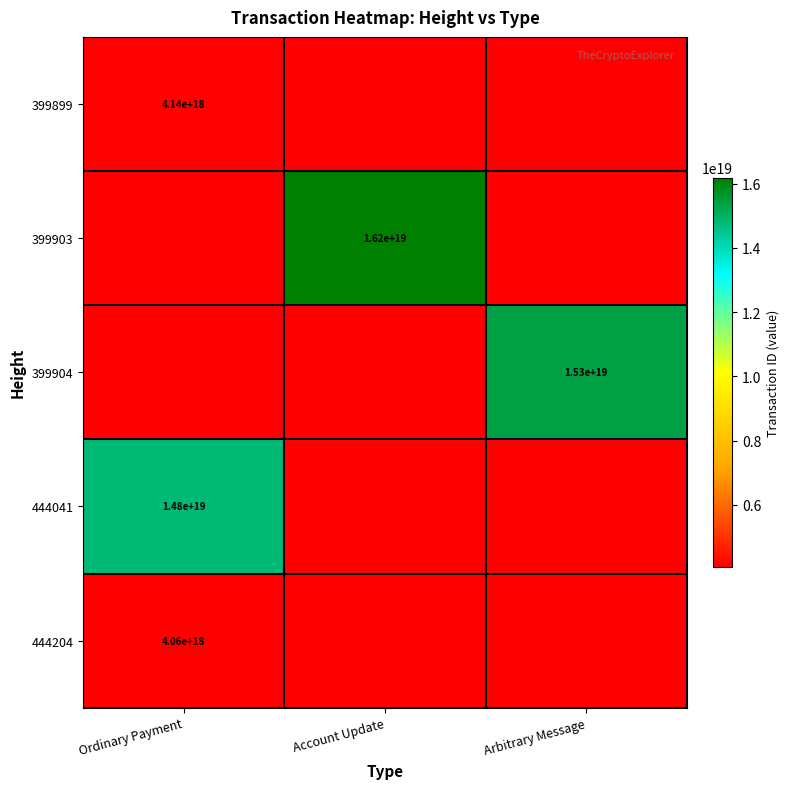

Which has a higher value, Arbitrary Message or Account Update?

Account Update